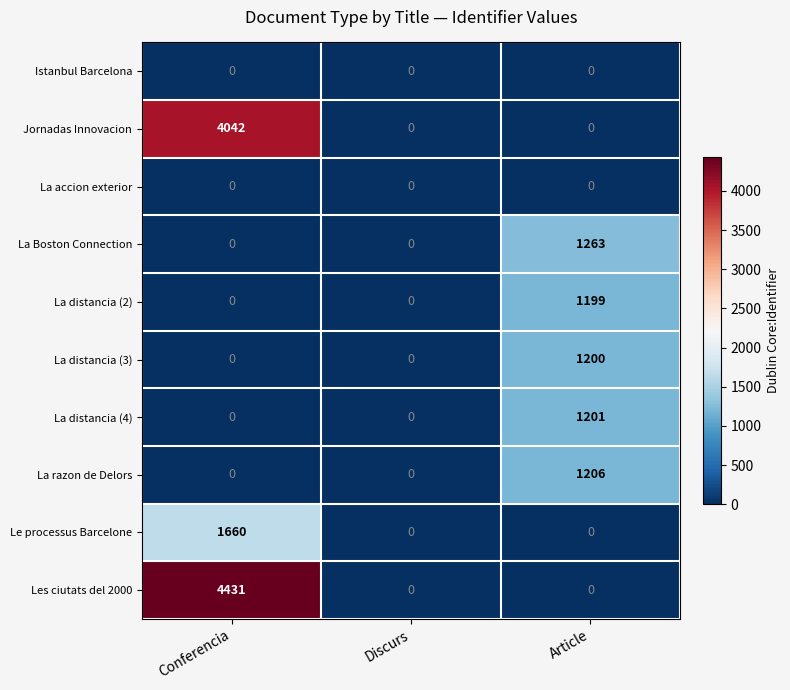

Which series has the largest range (max minus min)?

Les ciutats del 2000